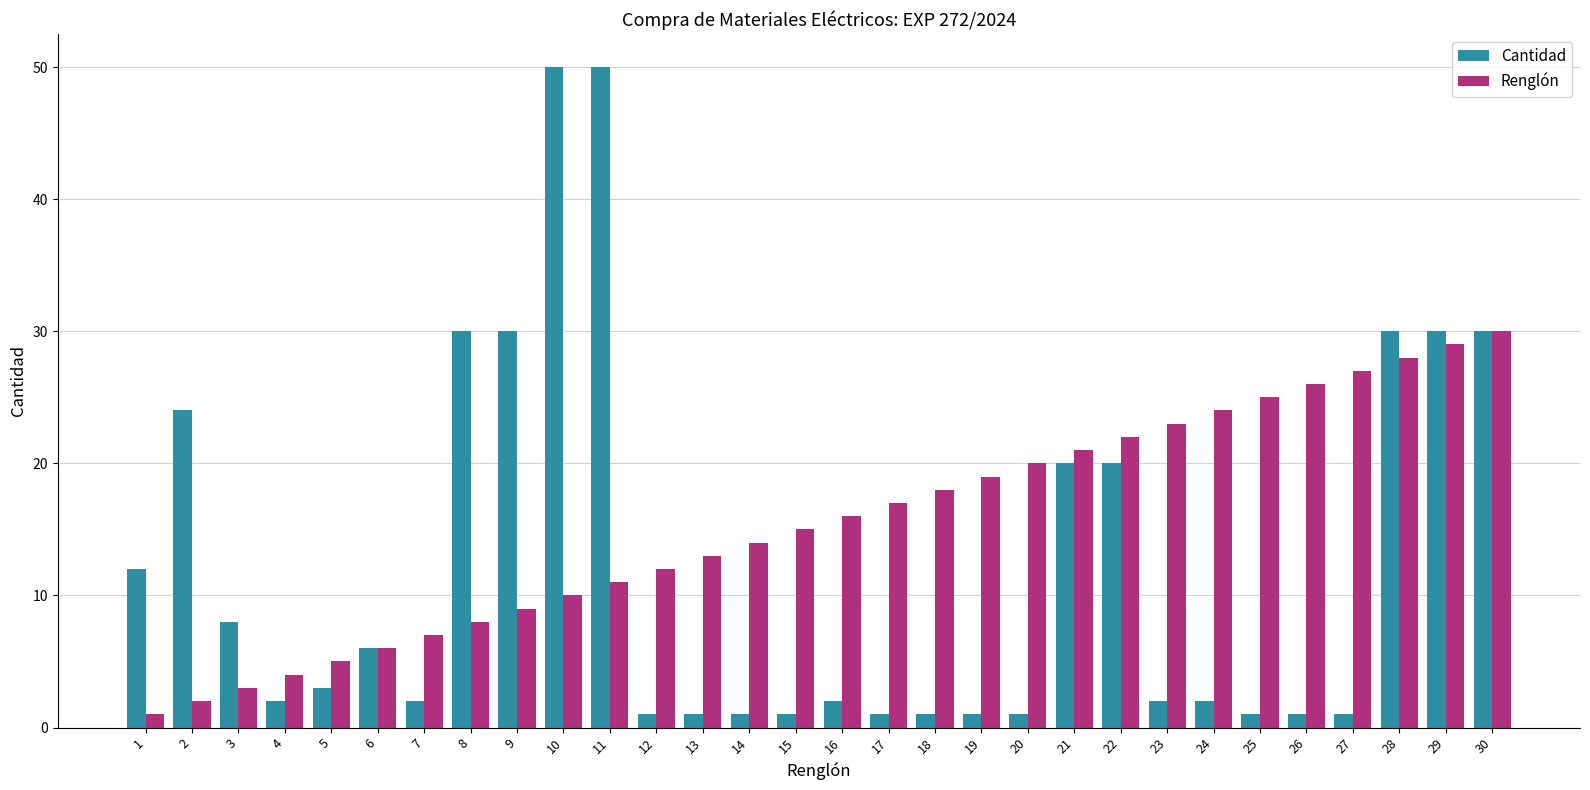

What is the minimum value for Cantidad?

1